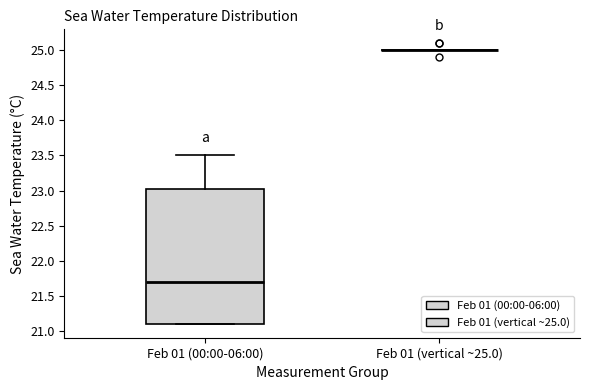

Reading left to right, transcribe this box plot: for each box, give where its median line is, the range the box spans, and where its two whiskers end, as read against the y-axis. The values are not printed on the chart, so give them approximately, as read against the axis.

Feb 01 (00:00-06:00): median 21.70, box 21.10 to 23.05, whiskers 21.10 to 23.50
Feb 01 (vertical ~25.0): box collapsed to a line at 25.00, whiskers 25.00 to 25.00